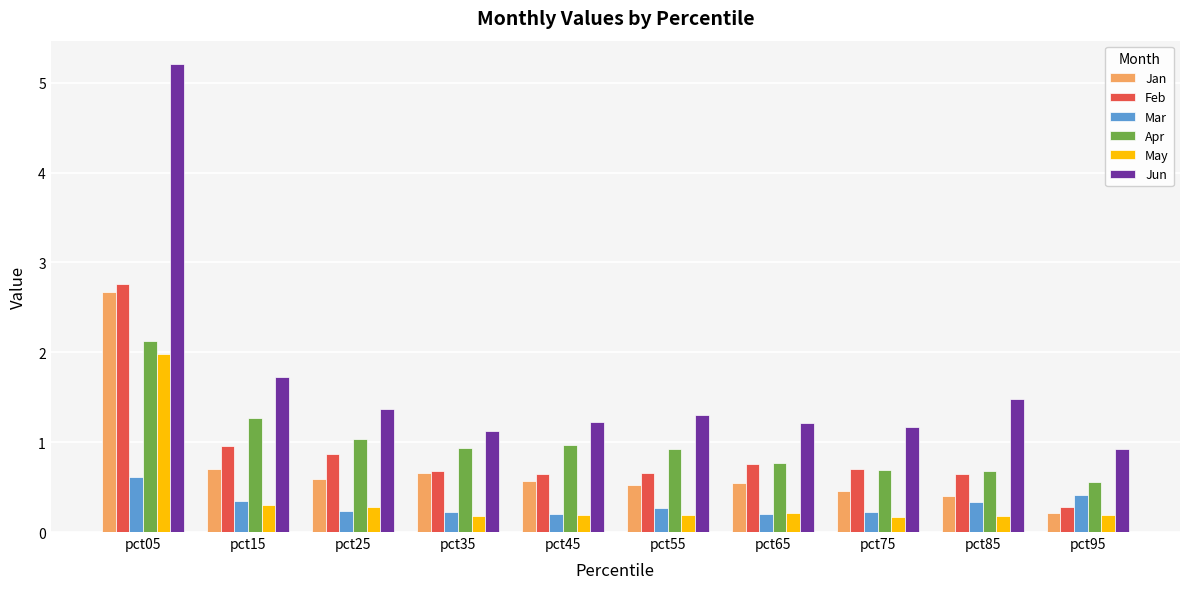

The value of Feb at pct35 is 0.7. True or false?

True